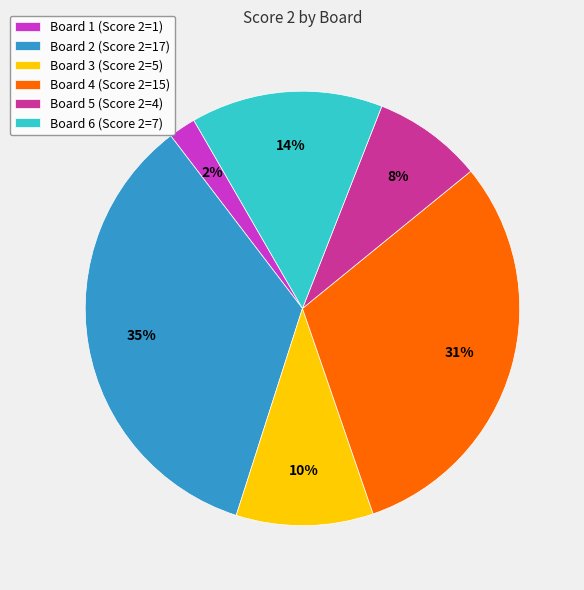

Does Board 6 represent more than half of the total?

No